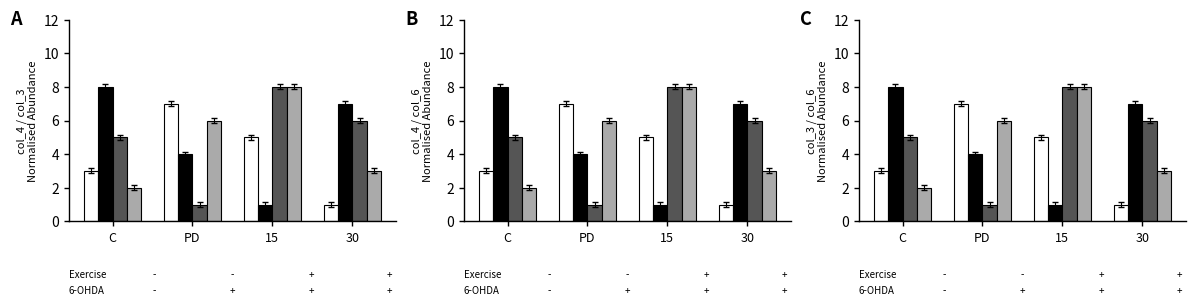

List the labels in order of col_4 value, largest first.

PD, 15, C, 30